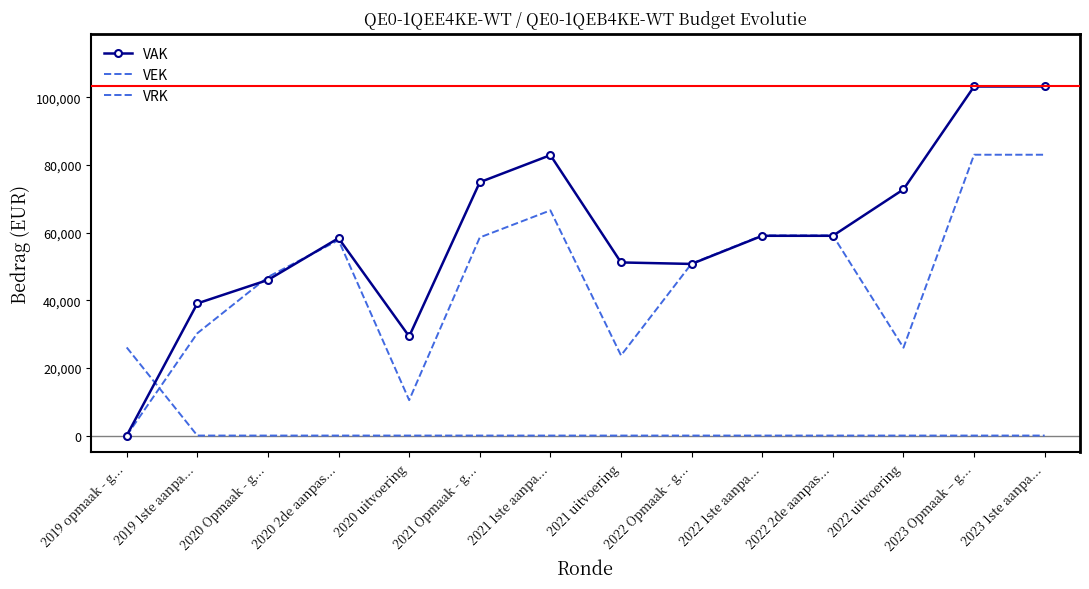

What position from the right is 2022 uitvoering?

3